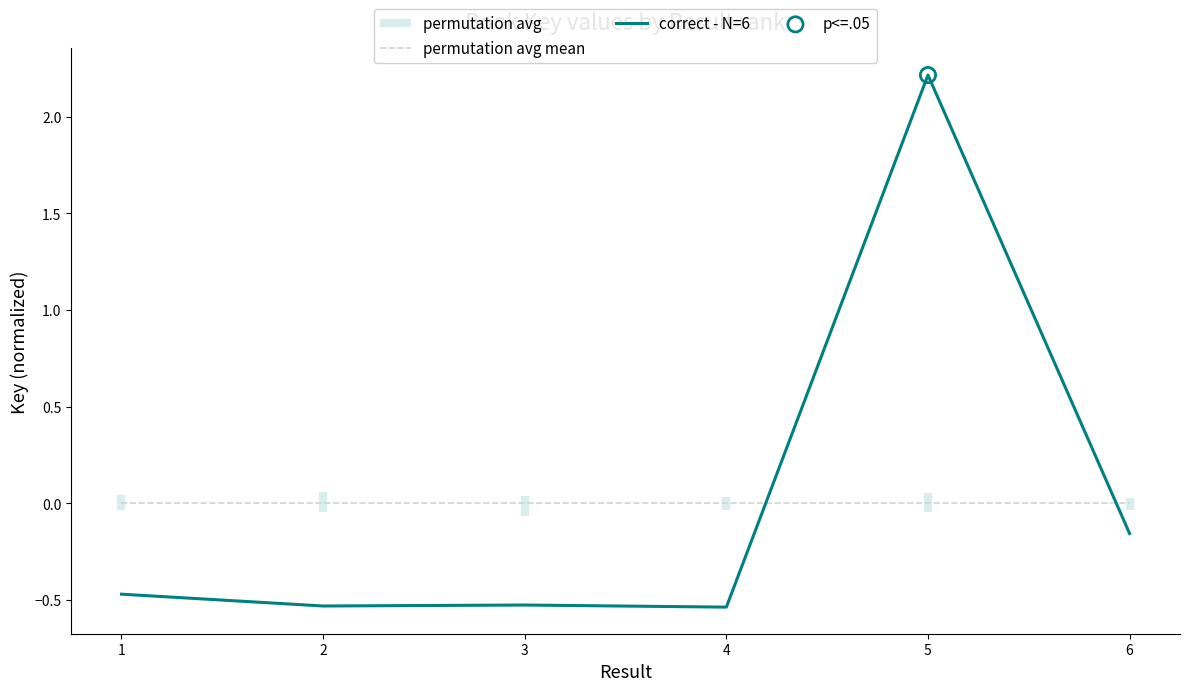

Is the value of permutation avg mean at 6 greater than the value of correct - N=6 at 3?

Yes